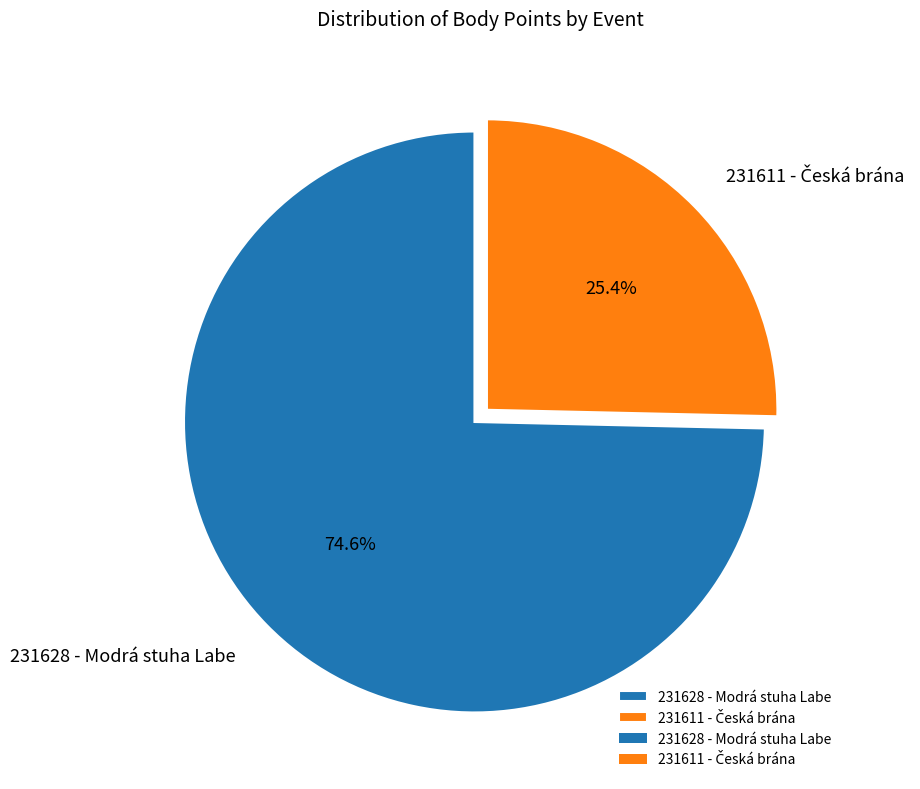

What percentage is NOT represented by 231628 - Modrá stuha Labe?

25.4%